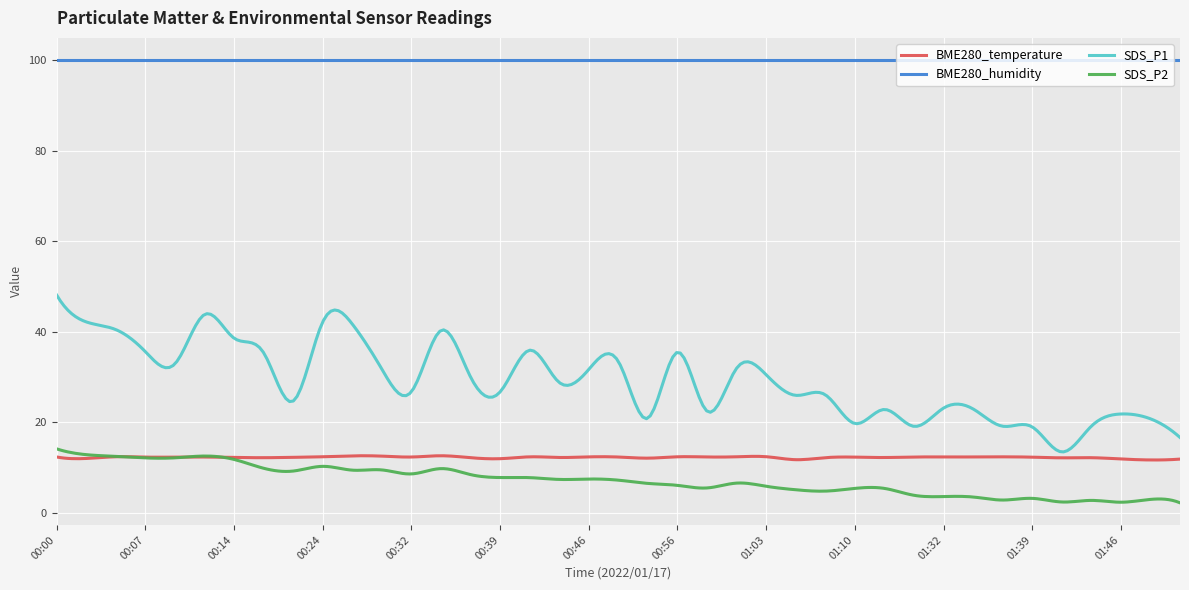

What is the highest value of the BME280_humidity series?

100.0